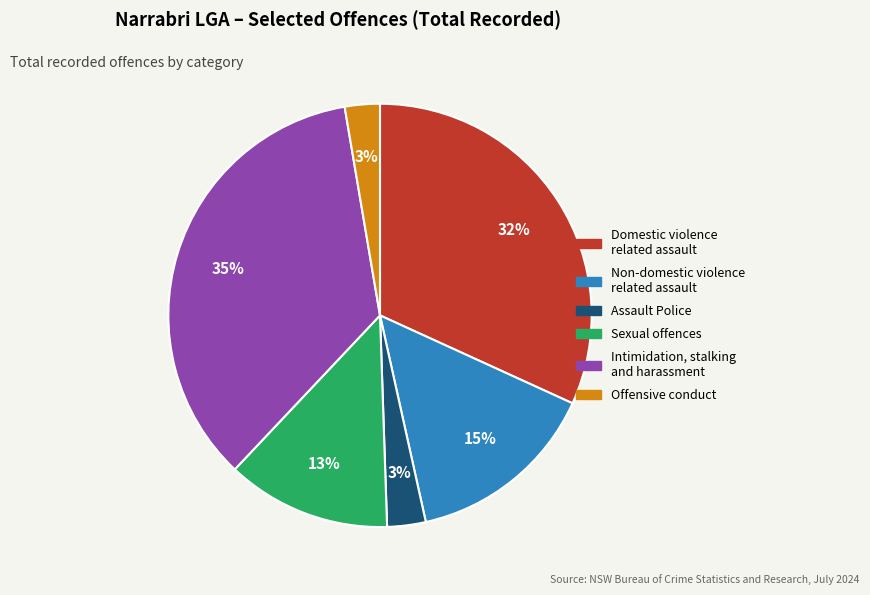

Is Assault Police the majority of the pie?

No